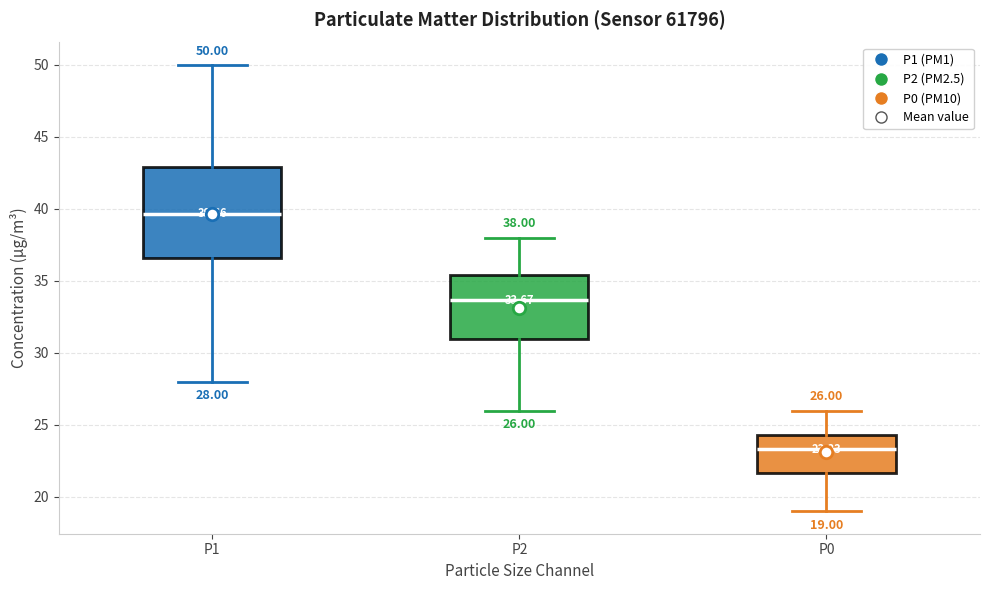

Comparing the boxes themselves (not the whiskers), which one is the tallest?

P1